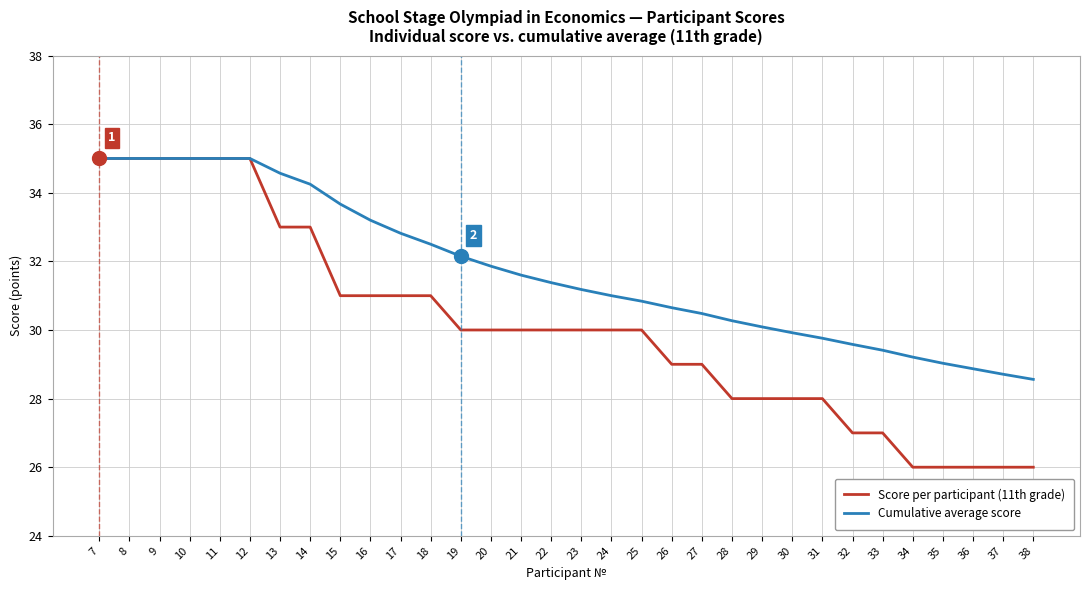

What is the total value across all series at 31?

57.8